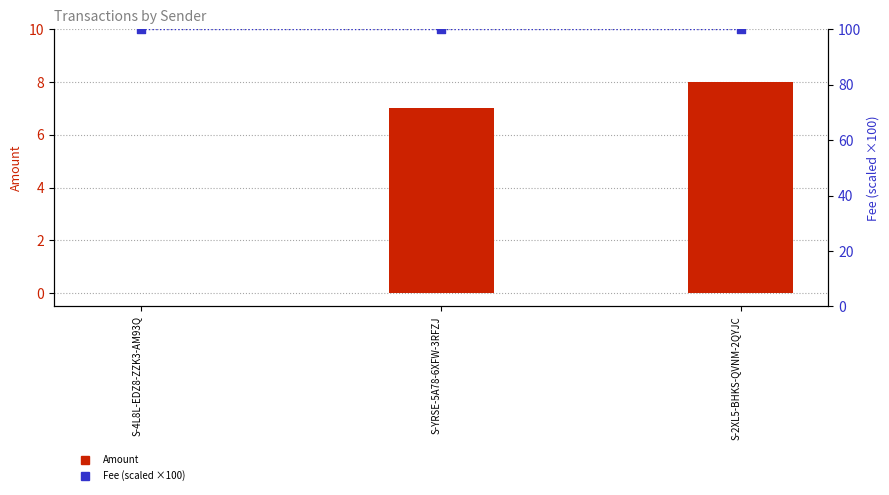

Which series has the widest spread of Y values?

Amount